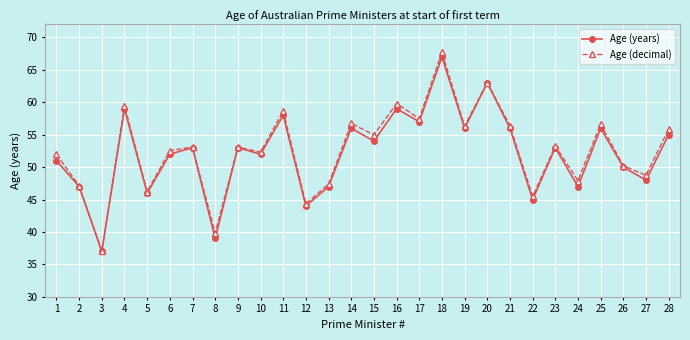

The Age (years) series shows 74.9 at 15. True or false?

False